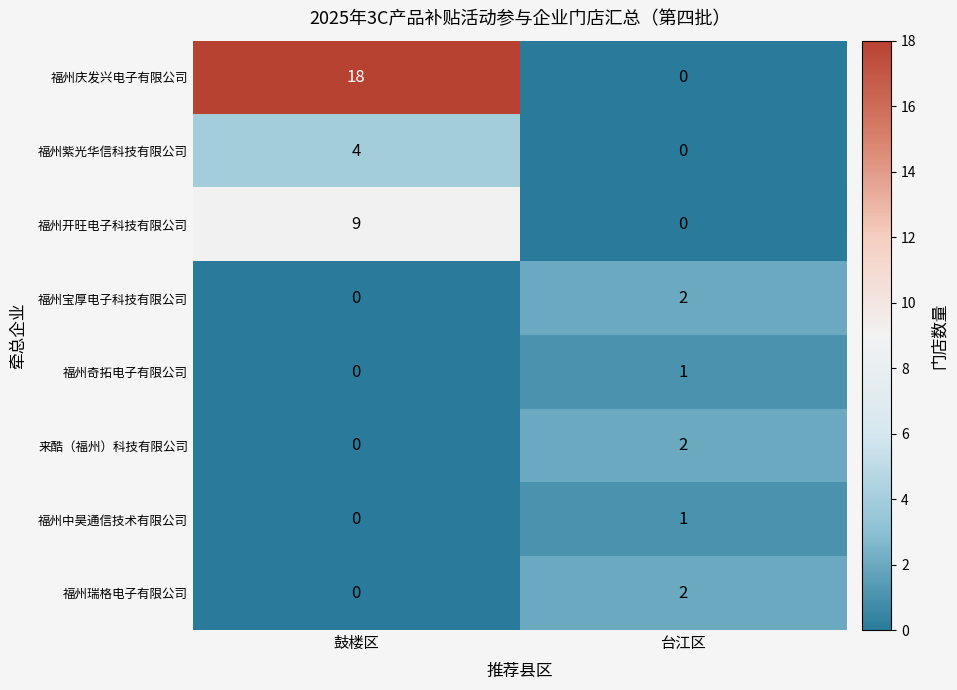

At which label is 福州瑞格电子有限公司 closest to 1?

鼓楼区